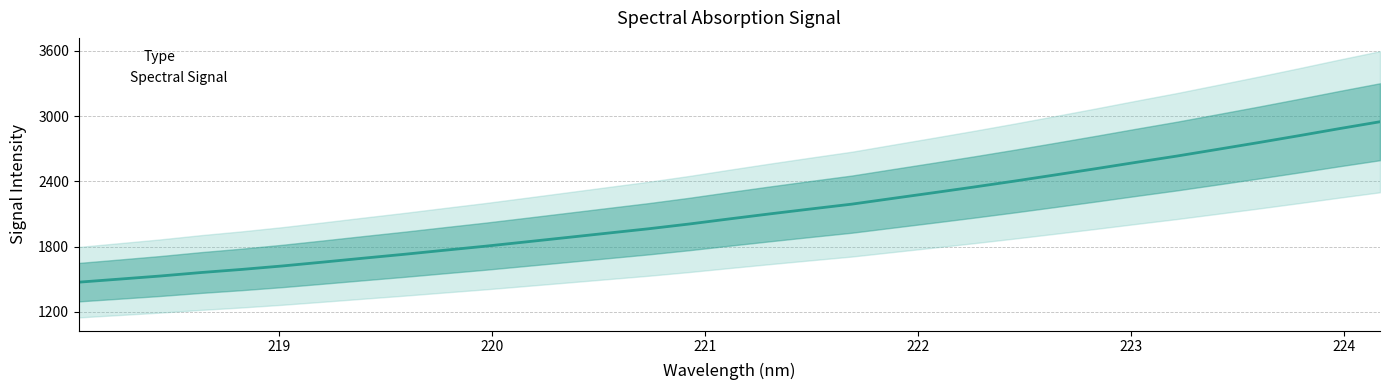

List the labels in order of value, largest first.

224.1709, 223.9802, 223.7895, 223.5987, 223.408, 223.2172, 223.0264, 222.8355, 222.6447, 222.4538, 222.263, 222.0721, 221.8812, 221.6902, 221.4993, 221.3083, 221.1174, 220.9264, 220.7354, 220.5444, 220.3533, 220.1623, 219.9712, 219.7801, 219.589, 219.3979, 219.2067, 219.0156, 218.8244, 218.6332, 218.442, 218.2508, 218.0596